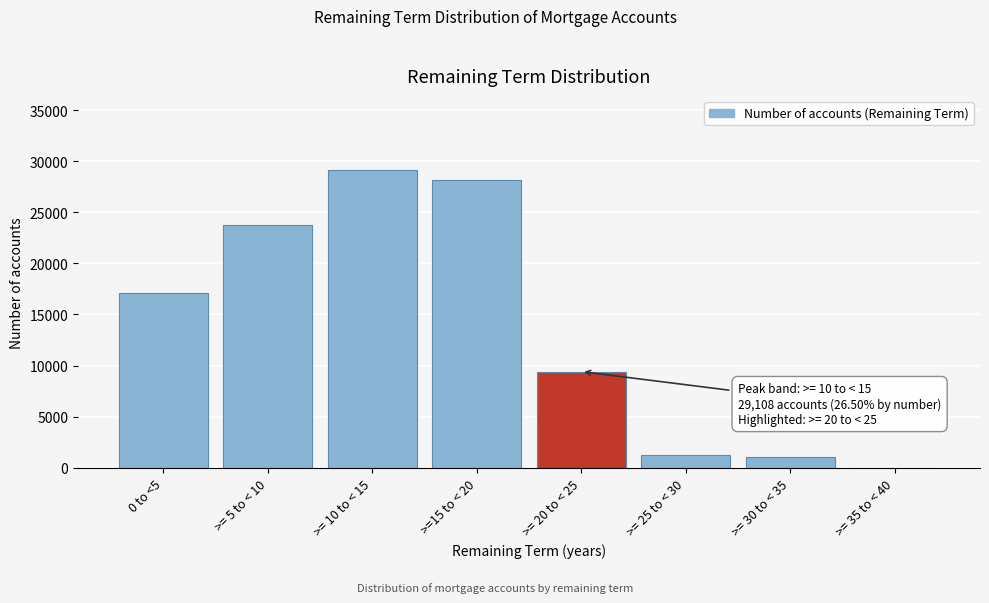

Reading right to left, extract all data points from this chart.

>= 35 to < 40=6	>= 30 to < 35=1089	>= 25 to < 30=1260	>= 20 to < 25=9402	>=15 to < 20=28122	>= 10 to < 15=29108	>= 5 to < 10=23749	0 to <5=17110